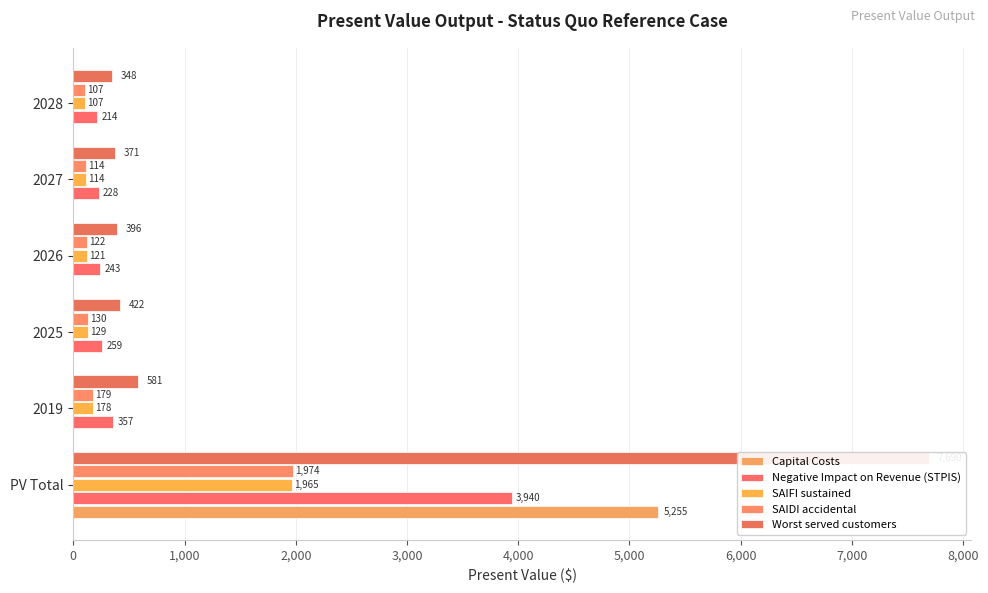

What position from the right is 2028?

1